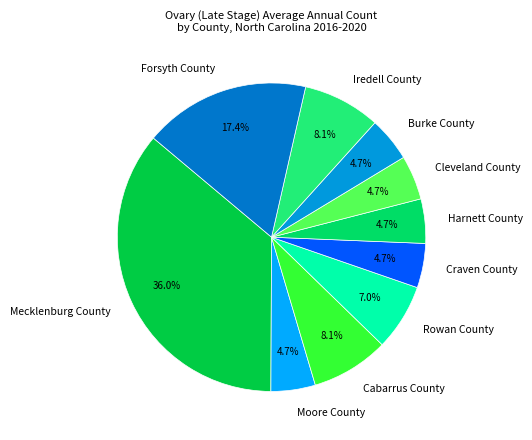

Does Harnett County represent more than half of the total?

No